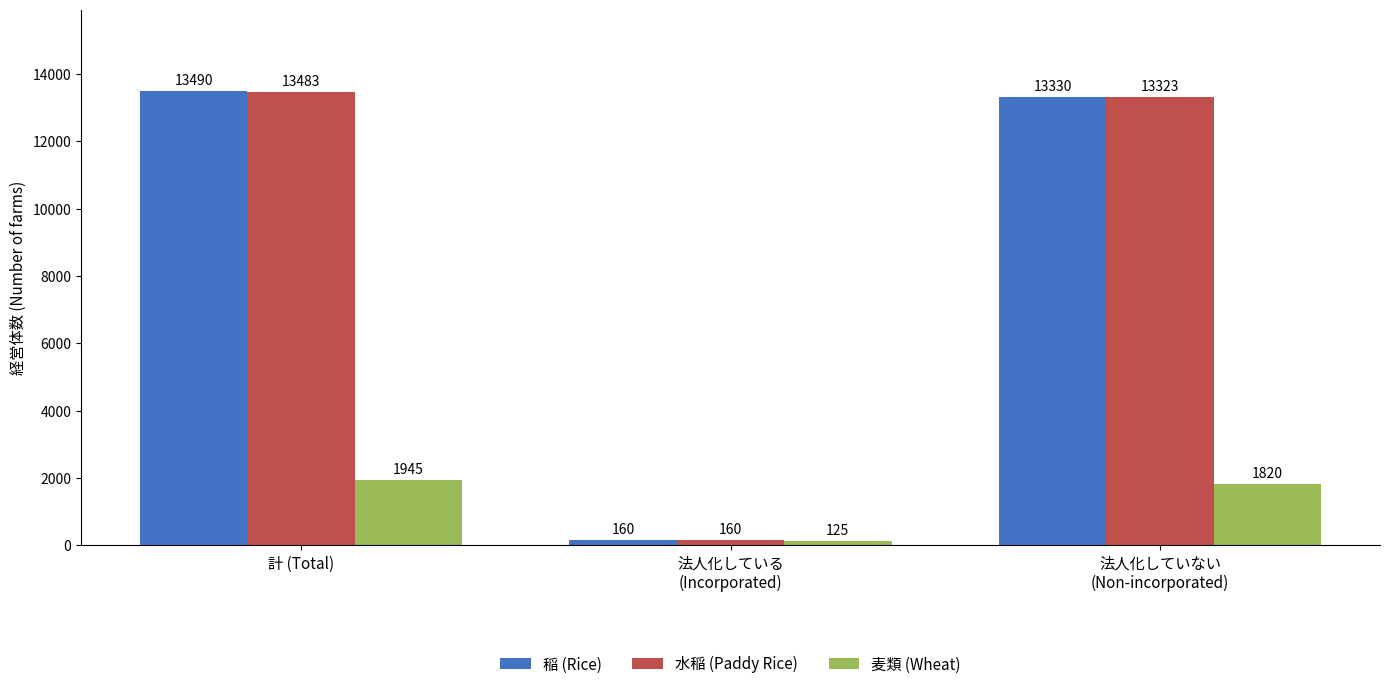

At which category is the sum across all series the highest?

計 (Total)